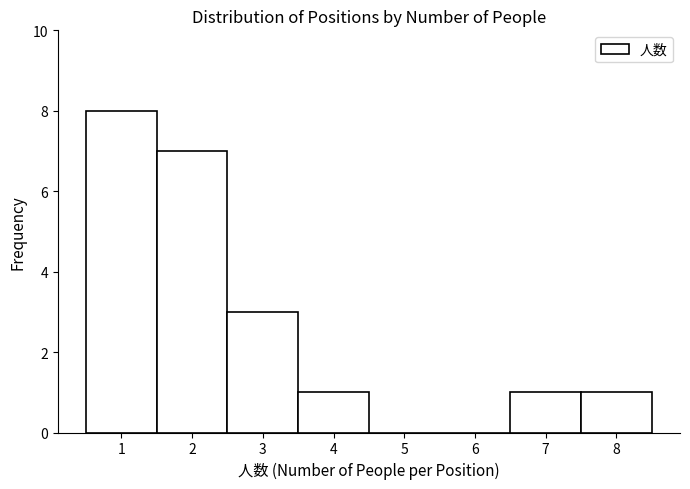

Reading left to right, list every bar in this chart as the range it spans on the x-axis followed by its height. The values are not printed on the chart, so give them approximately, as read against the axis.

0.5 to 1.5: 8
1.5 to 2.5: 7
2.5 to 3.5: 3
3.5 to 4.5: 1
4.5 to 5.5: 0
5.5 to 6.5: 0
6.5 to 7.5: 1
7.5 to 8.5: 1